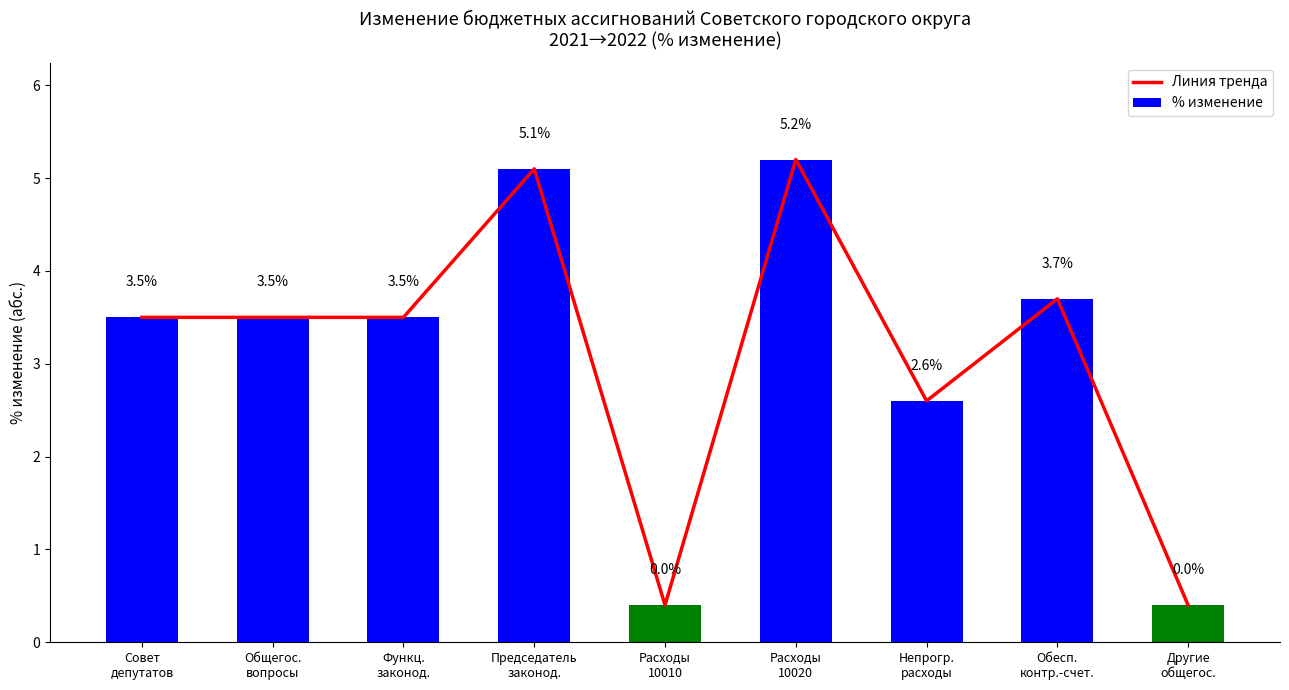

Reading left to right, transcribe all the data shown in this chart.

Линия тренда: Совет
депутатов=3.5	Общегос.
вопросы=3.5	Функц.
законод.=3.5	Председатель
законод.=5.1	Расходы
10010=0.4	Расходы
10020=5.2	Непрогр.
расходы=2.6	Обесп.
контр.-счет.=3.7	Другие
общегос.=0.4
% изменение: Совет
депутатов=3.5	Общегос.
вопросы=3.5	Функц.
законод.=3.5	Председатель
законод.=5.1	Расходы
10010=0.4	Расходы
10020=5.2	Непрогр.
расходы=2.6	Обесп.
контр.-счет.=3.7	Другие
общегос.=0.4